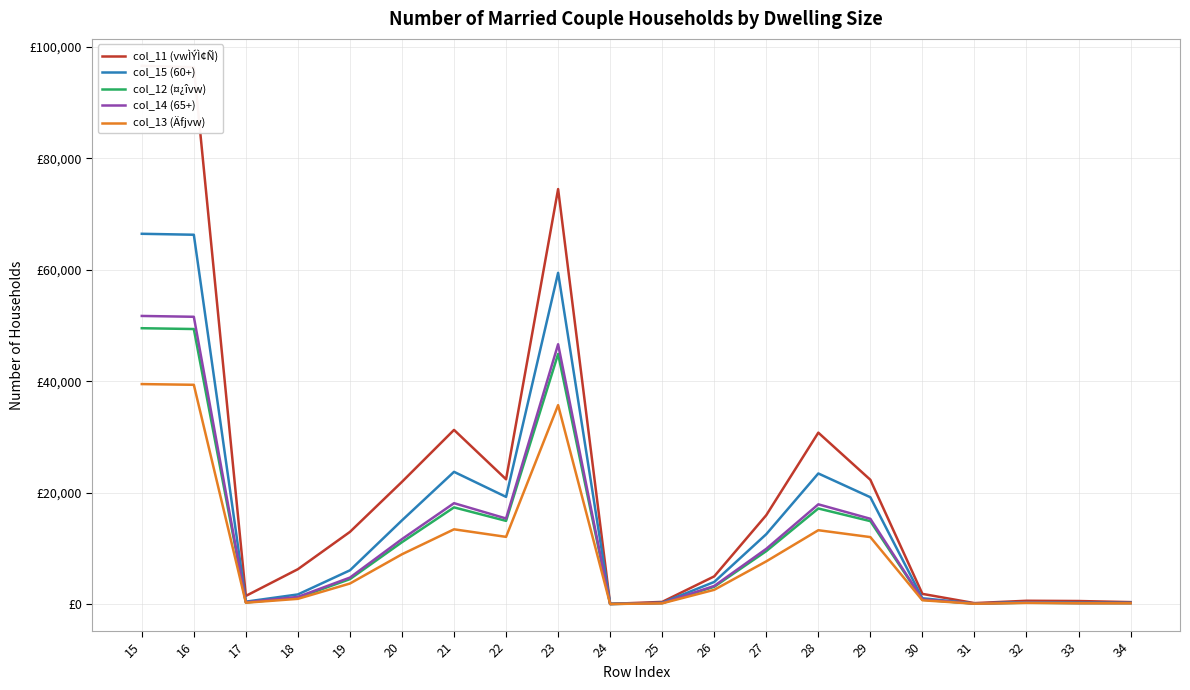

At which category is the sum across all series the highest?

15